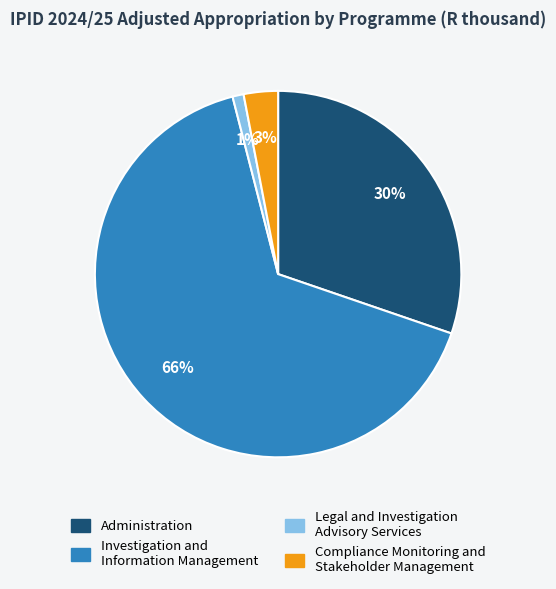

To the nearest percent, what percentage of the pie is Investigation and Information Management?

66%